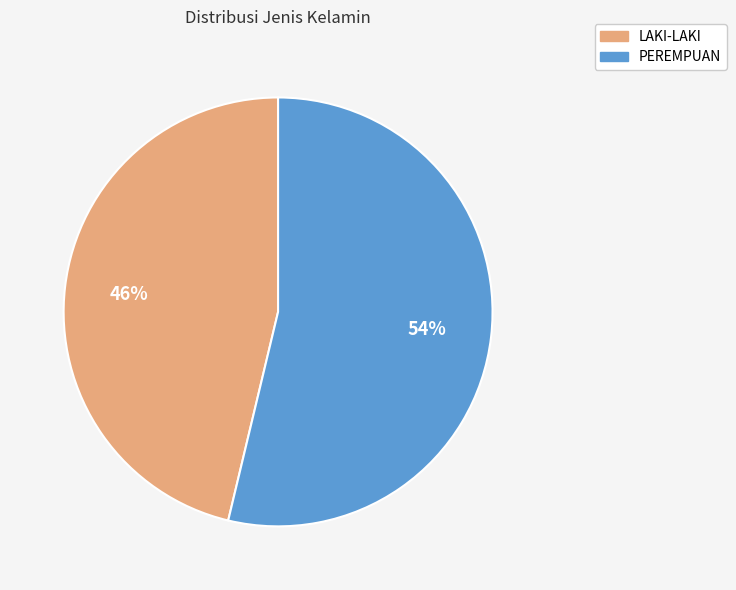

Which has a higher value, PEREMPUAN or LAKI-LAKI?

PEREMPUAN